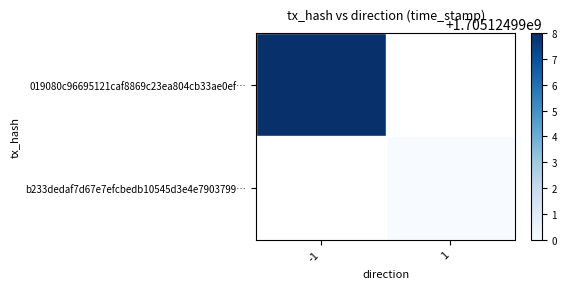

Is it true that 019080c96695121caf8869c23ea804cb33ae0ef equals 512417267 at -1?

False